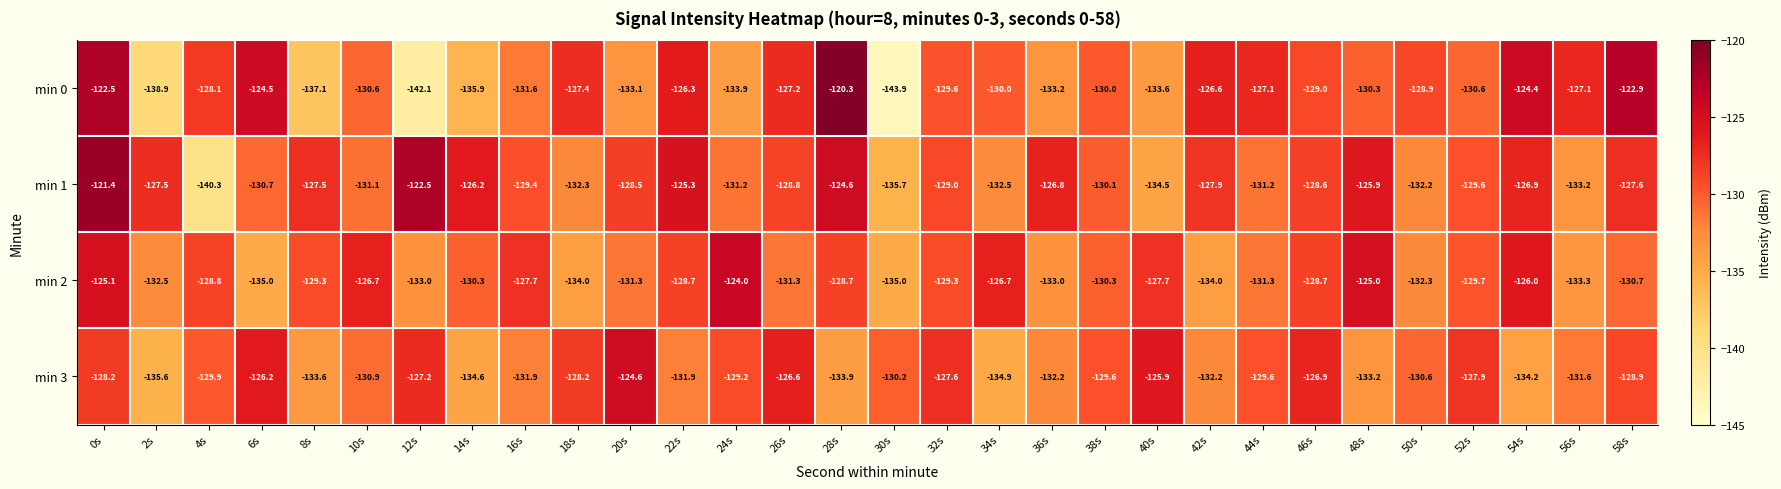

What is the total value across all series at 22s?

-512.2